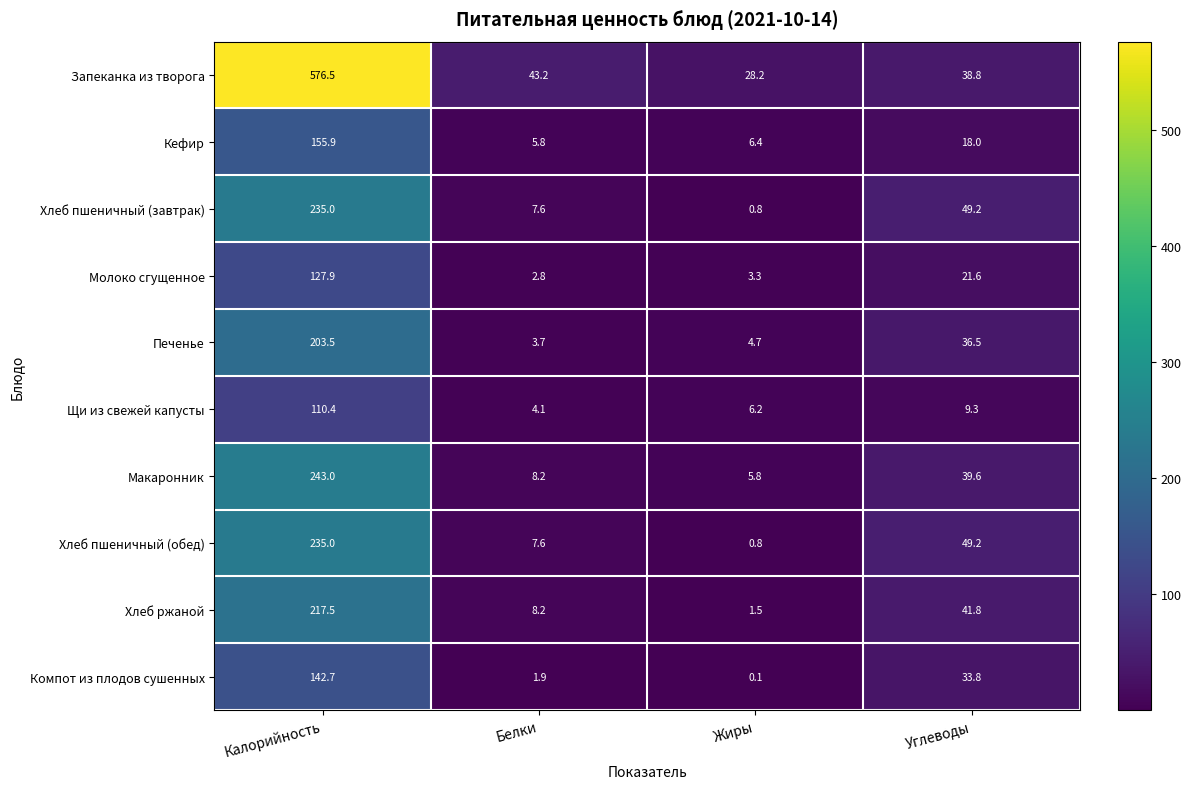

What is the total value across all series at Белки?

93.1